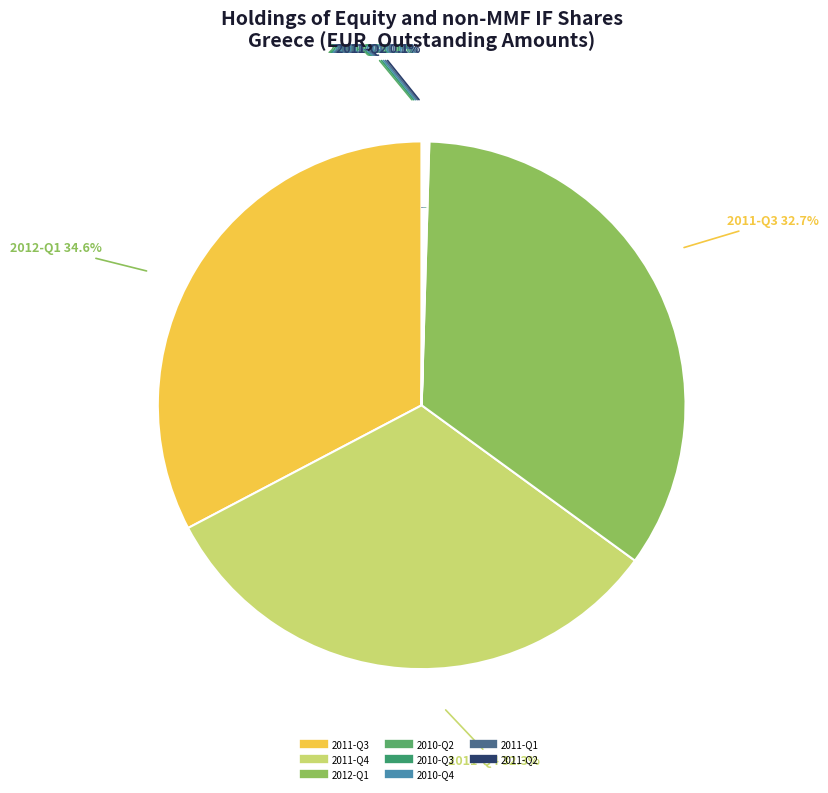

What is the largest slice in the pie chart?

2012-Q1